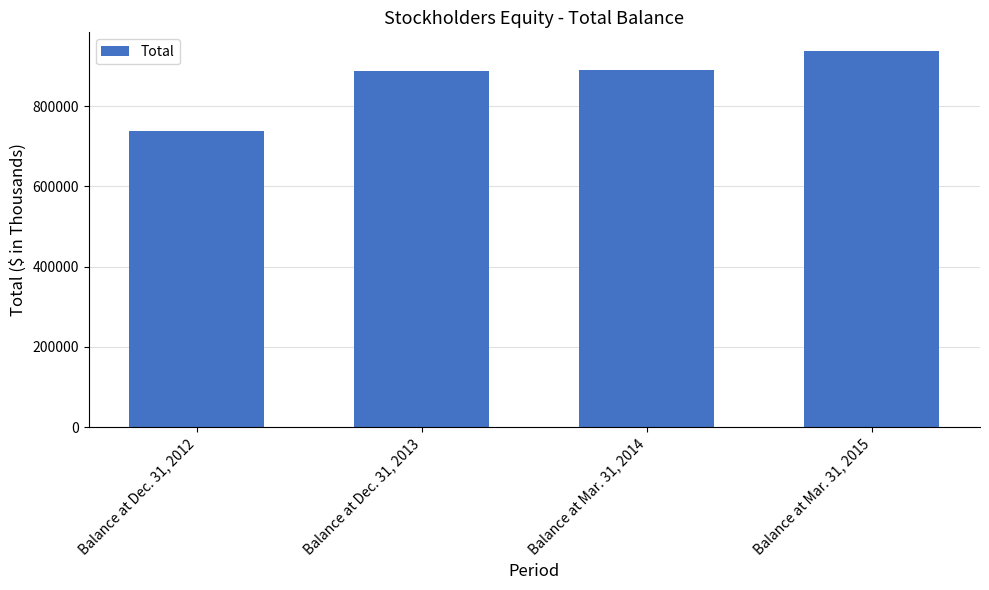

Approximately how many times larger is the value at Balance at Dec. 31, 2012 compared to Balance at Mar. 31, 2014?

0.8